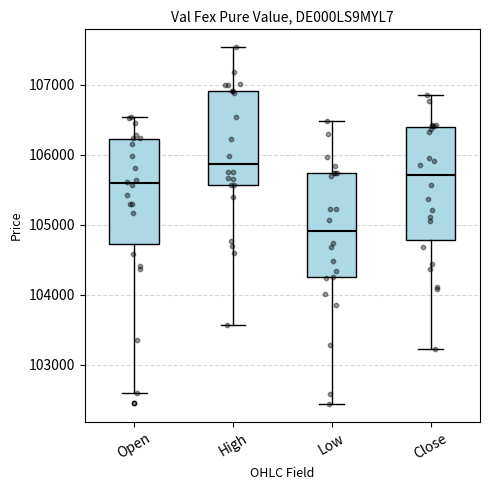

Reading left to right, transcribe this box plot: for each box, give where its median line is, the range the box spans, and where its two whiskers end, as read against the y-axis. The values are not printed on the chart, so give them approximately, as read against the axis.

Open: median 105600, box 104700 to 106200, whiskers 102600 to 106500
High: median 105900, box 105600 to 106900, whiskers 103600 to 107500
Low: median 104900, box 104200 to 105700, whiskers 102400 to 106500
Close: median 105700, box 104800 to 106400, whiskers 103200 to 106900